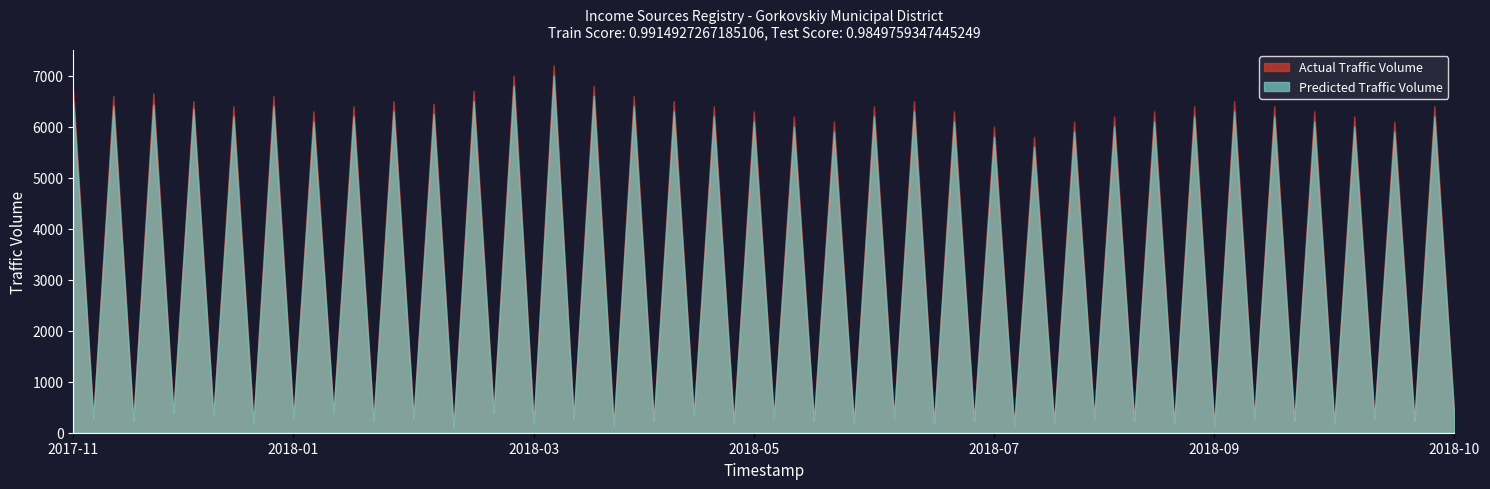

What is the greatest value displayed?

7200